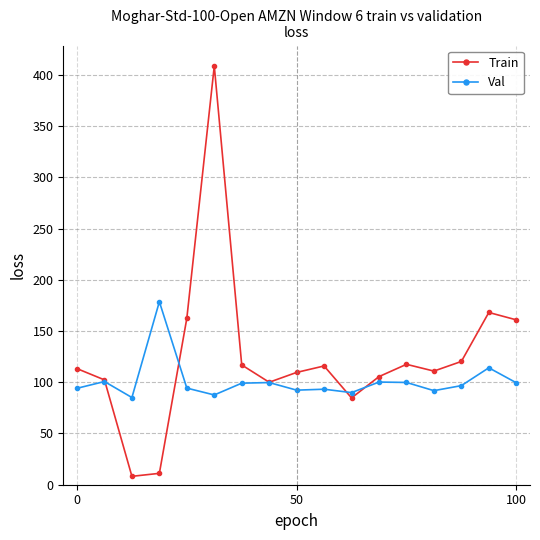

Rank the series by their maximum value, from highest to lowest.

Train, Val